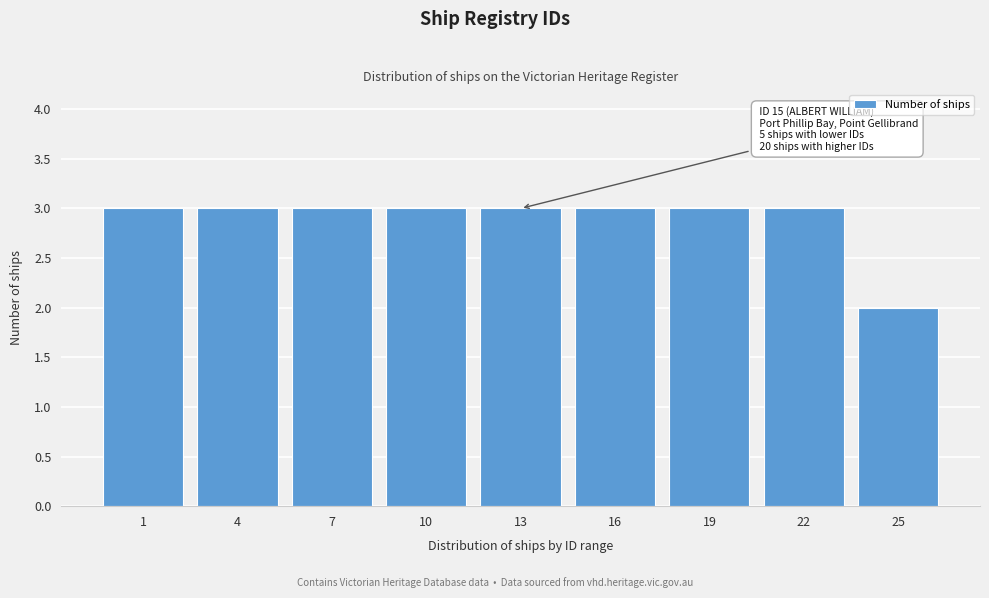

Reading left to right, what are all the values shown in this chart?

3	3	3	3	3	3	3	3	2